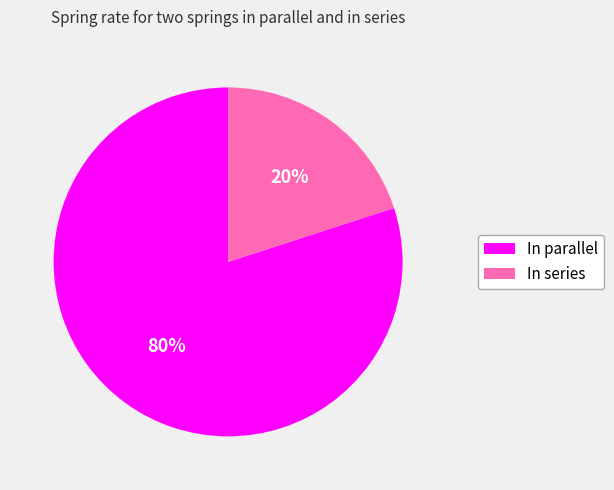

The In series slice represents 20% of the pie. True or false?

True